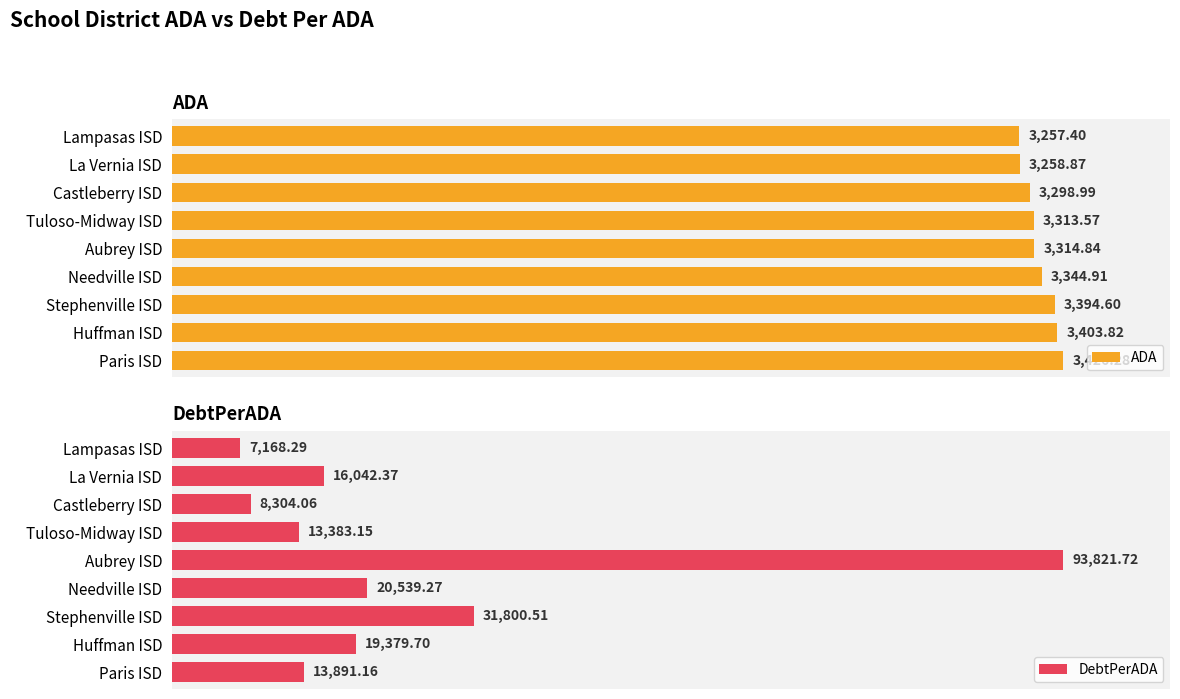

At which label does ADA reach its minimum?

Lampasas ISD